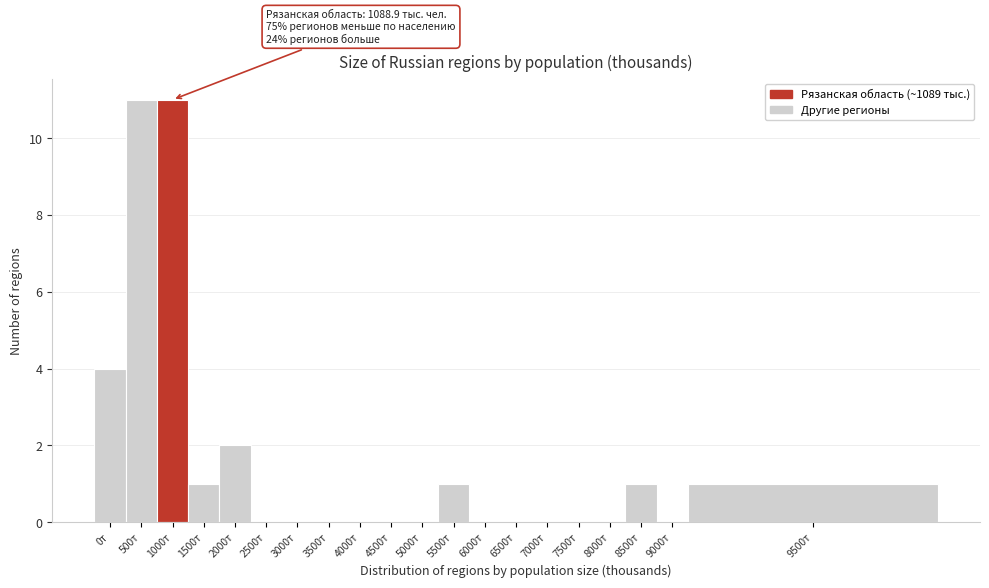

Reading left to right, what are all the values shown in this chart?

0т=4	500т=11	1000т=11	1500т=1	2000т=2	2500т=0	3000т=0	3500т=0	4000т=0	4500т=0	5000т=0	5500т=1	6000т=0	6500т=0	7000т=0	7500т=0	8000т=0	8500т=1	9000т=0	9500т=1